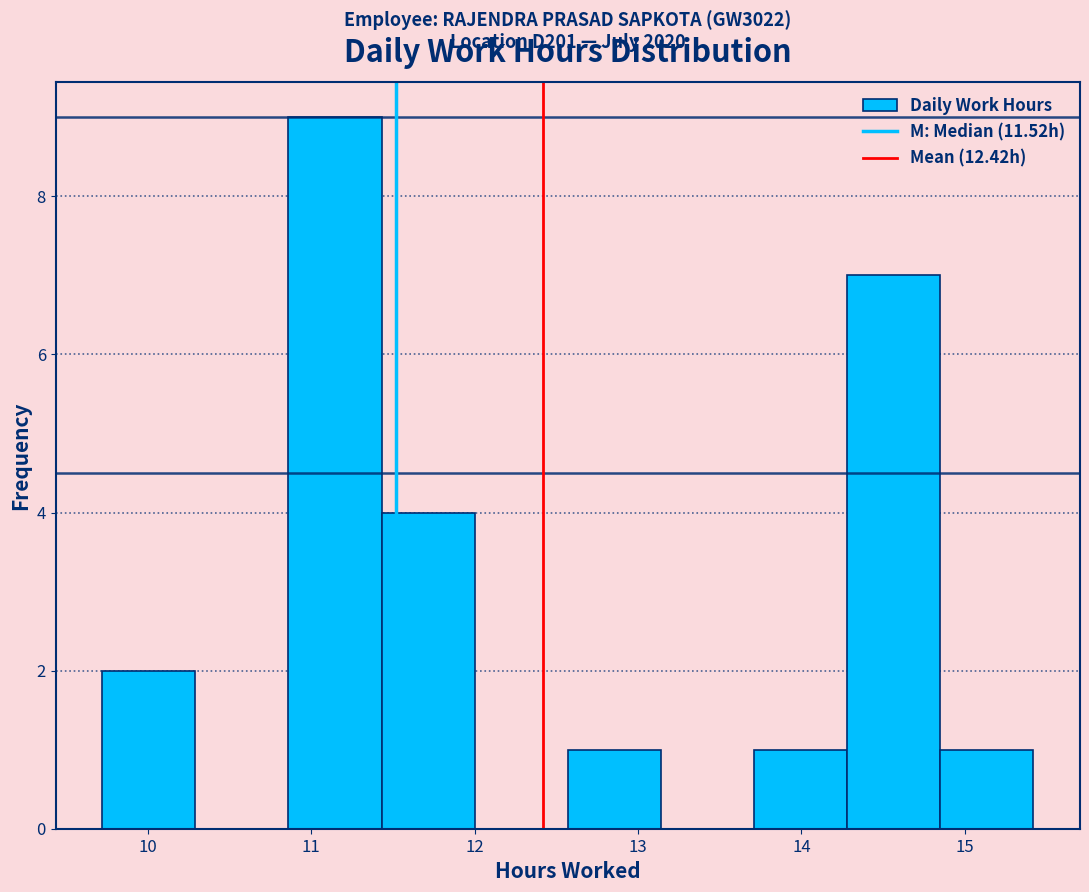

Which range on the x-axis has the tallest bar?

10.86 to 11.43